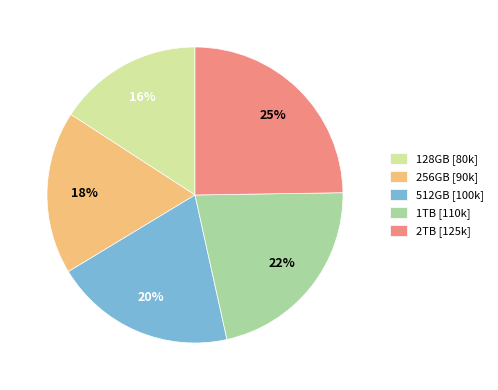

What is the ratio of the value at 128GB to the value at 2TB?

0.6